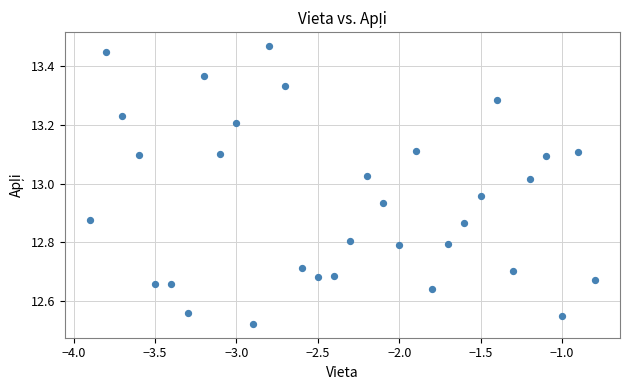

What is the range of Y values (max minus min)?

0.9